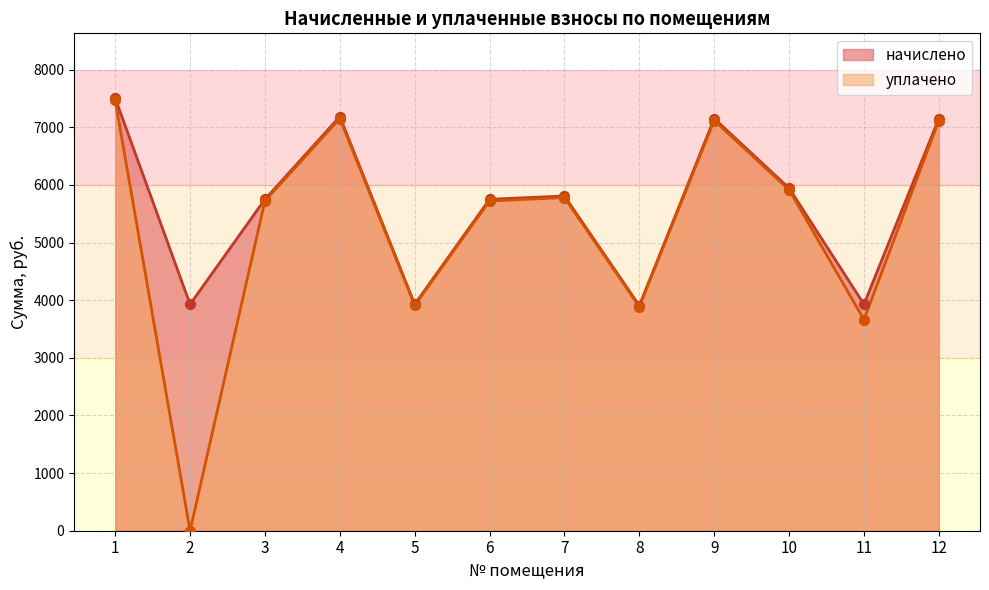

At how many categories does at least one series exceed 4263?

8